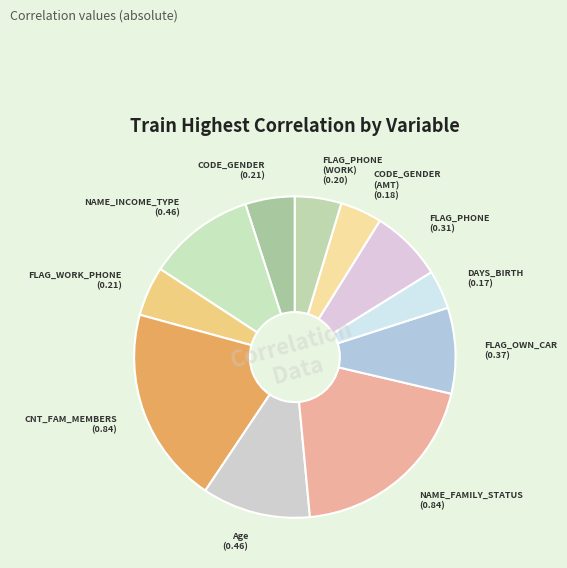

Which slice is the largest?

CNT_FAM_MEMBERS_asC